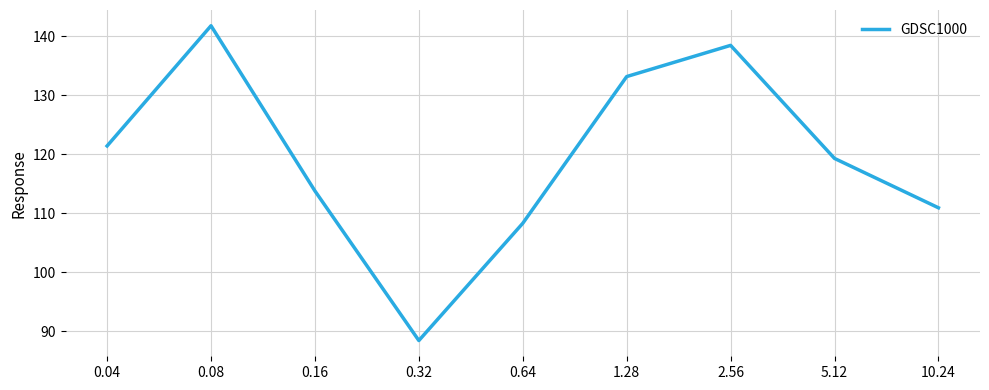

Is this an area chart (filled region under the line)?

No